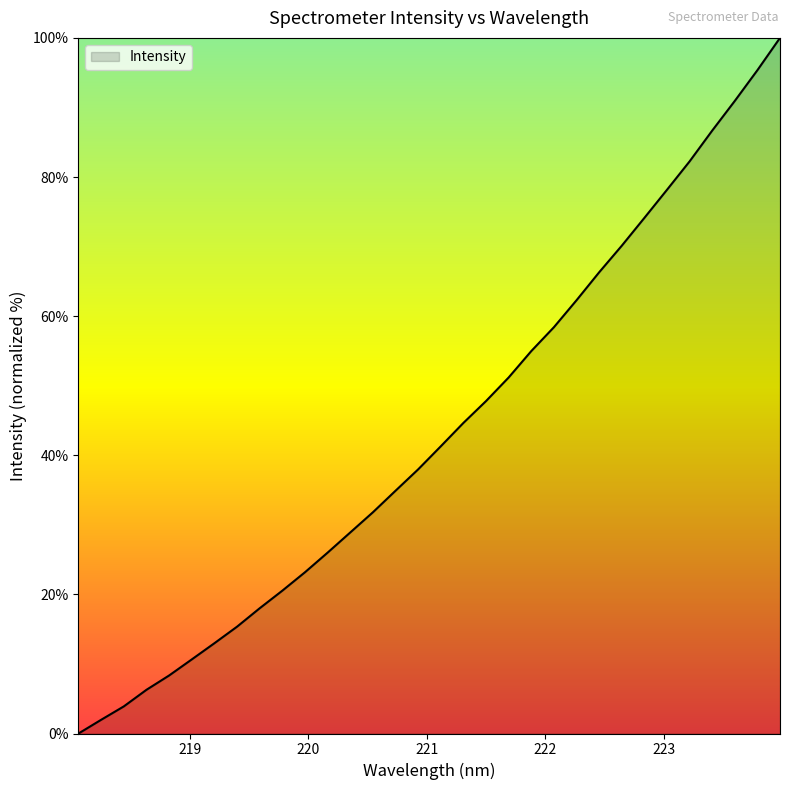

What is the maximum value shown in the chart?

100.0